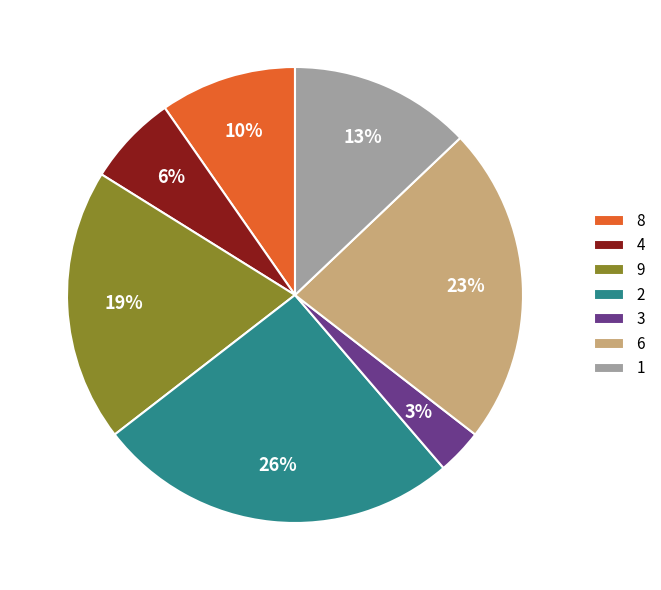

Is it true that 8 is 10% of the pie?

True